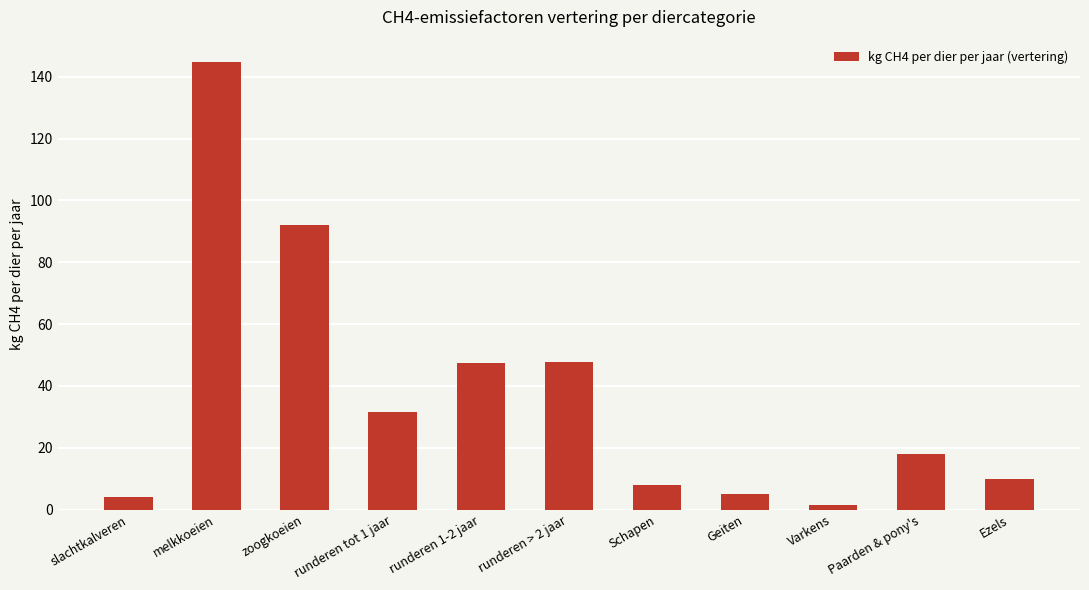

Which label corresponds to the largest value in the chart?

melkkoeien